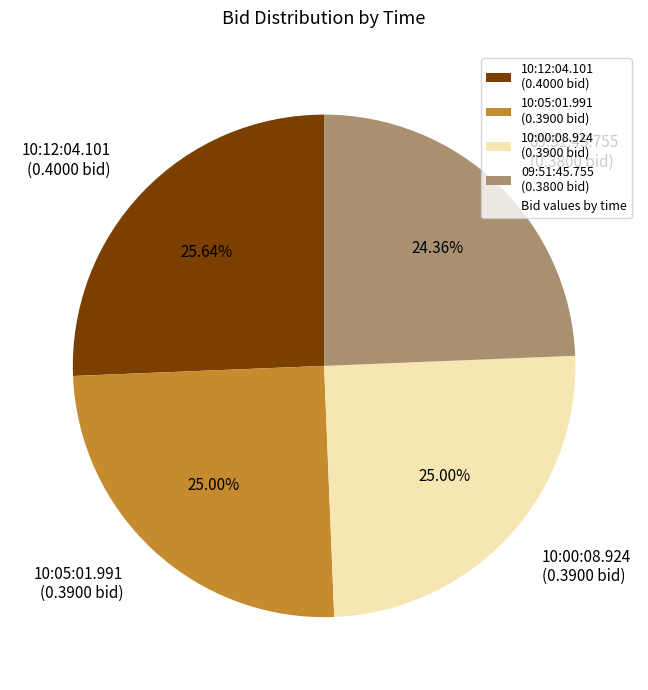

Does 10:00:08.924 represent more than half of the total?

No